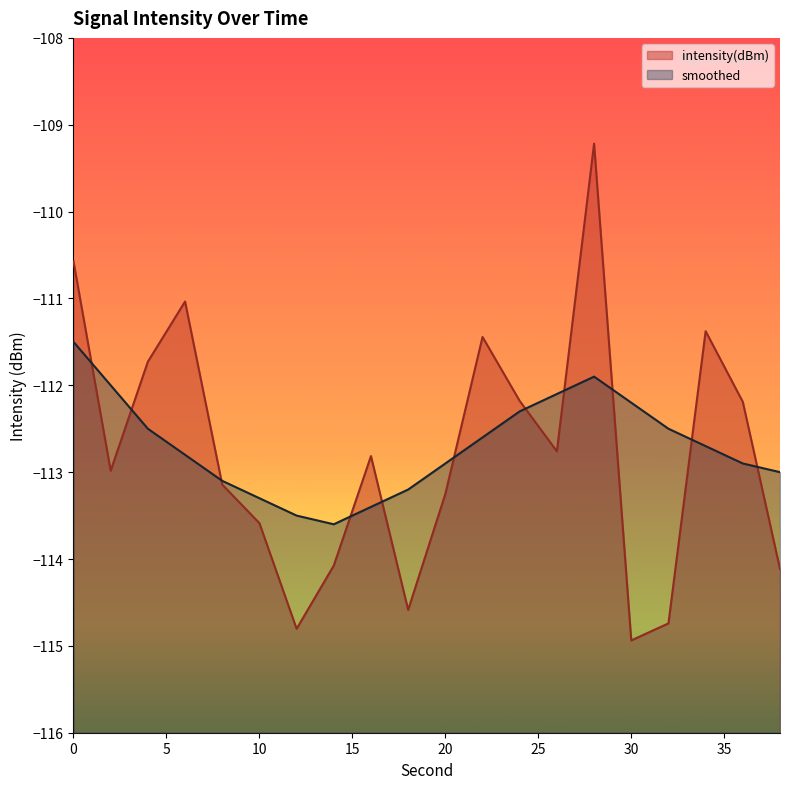

What is the smallest value displayed?

-114.9